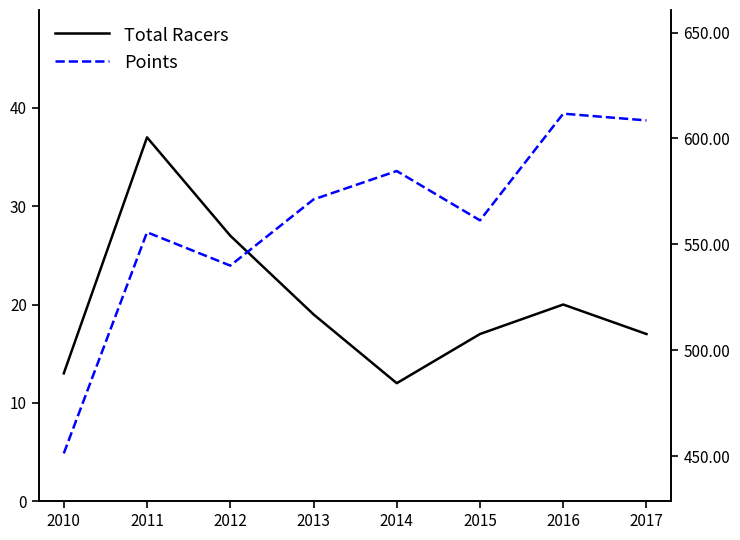

What is the value of the Points point at the 1st from the left?

451.3